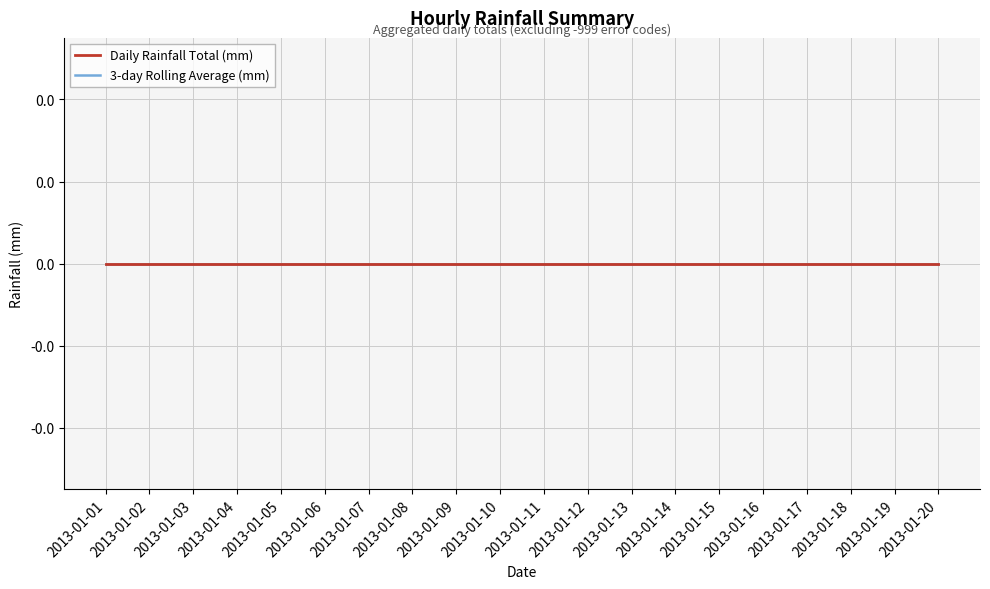

Count the number of data series in this chart.

2